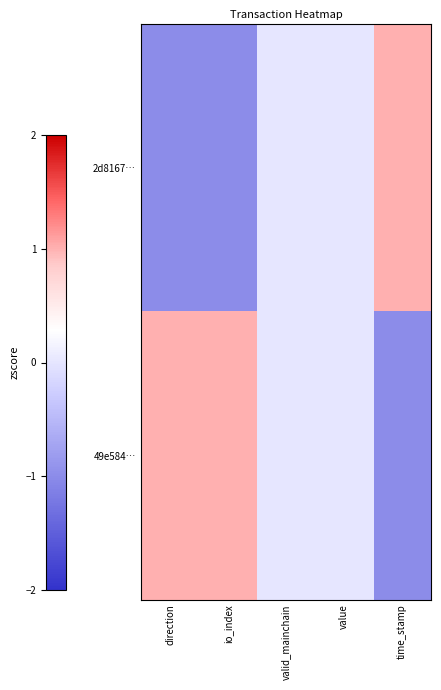

Rank the series by their average value, from lowest to highest.

2d8167…, 49e584…